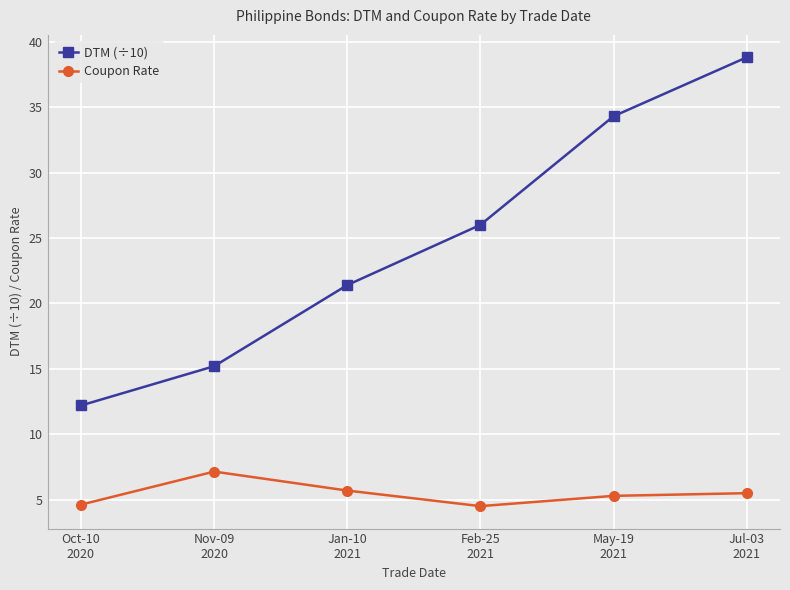

Which series has the largest total across all categories?

DTM (÷10)